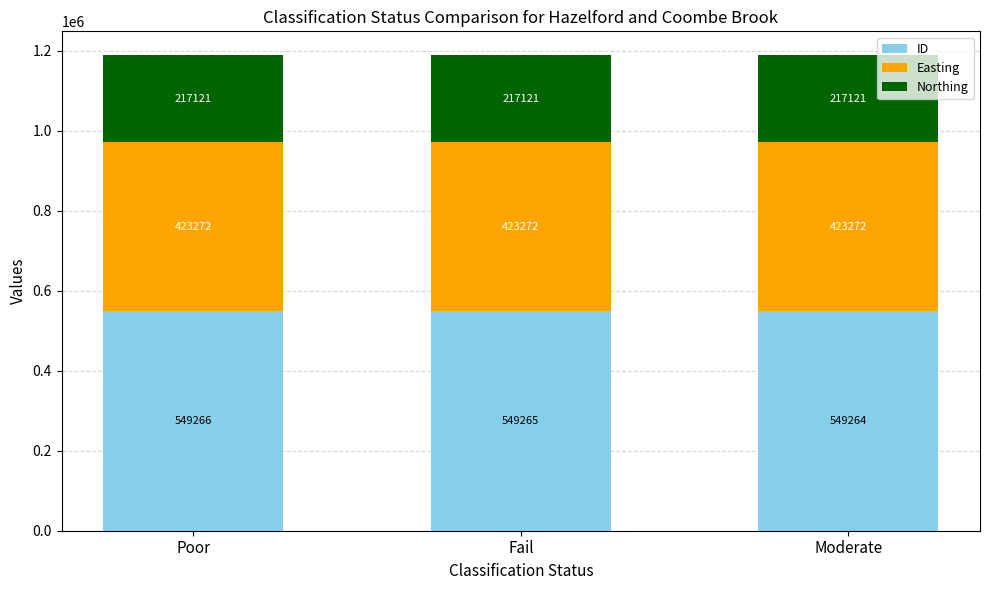

The ID series shows 257994 at Fail. True or false?

False